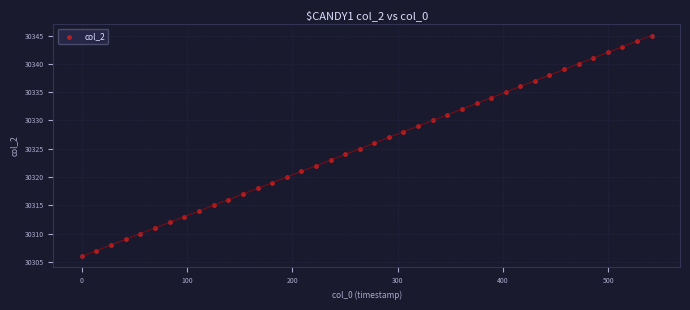

What is the range of Y values (max minus min)?

39